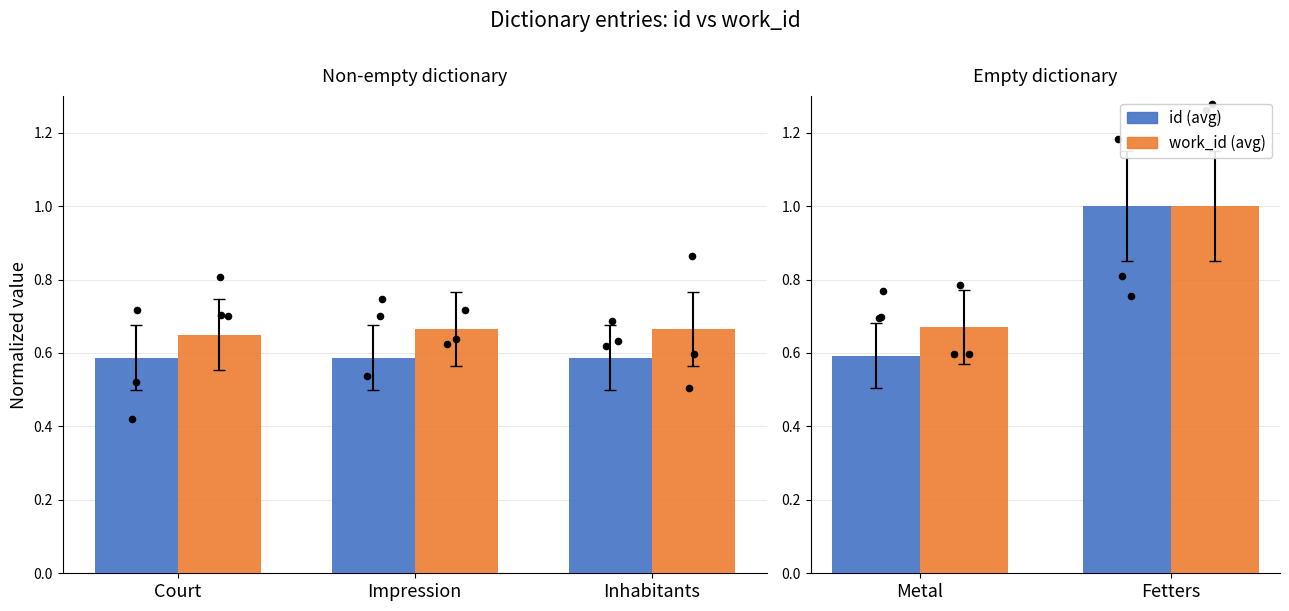

Which series reaches the maximum Y coordinate?

id (avg)